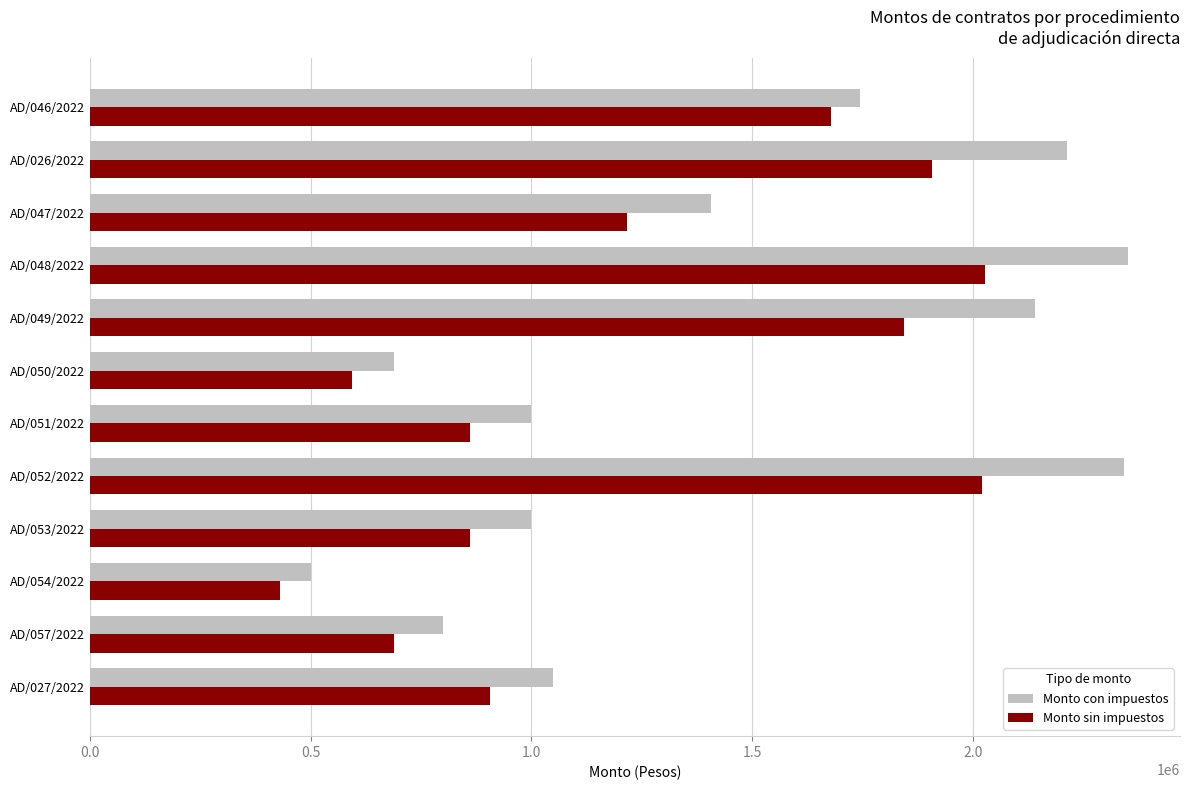

What is the maximum value shown in the chart?

2351536.0